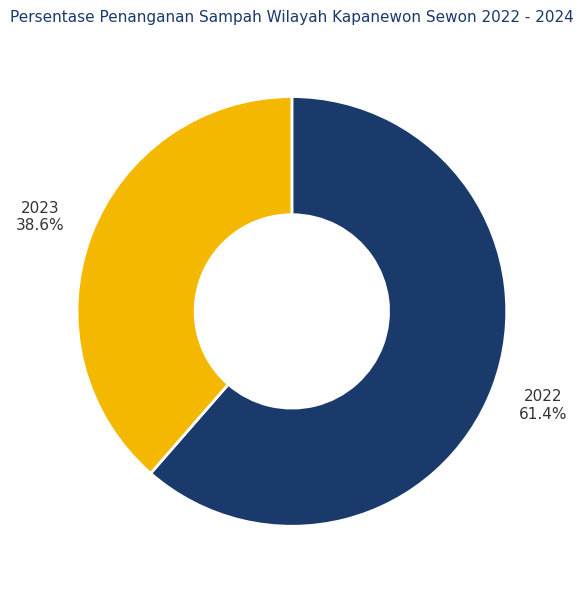

How much of the chart is everything except 2022?

38.6%